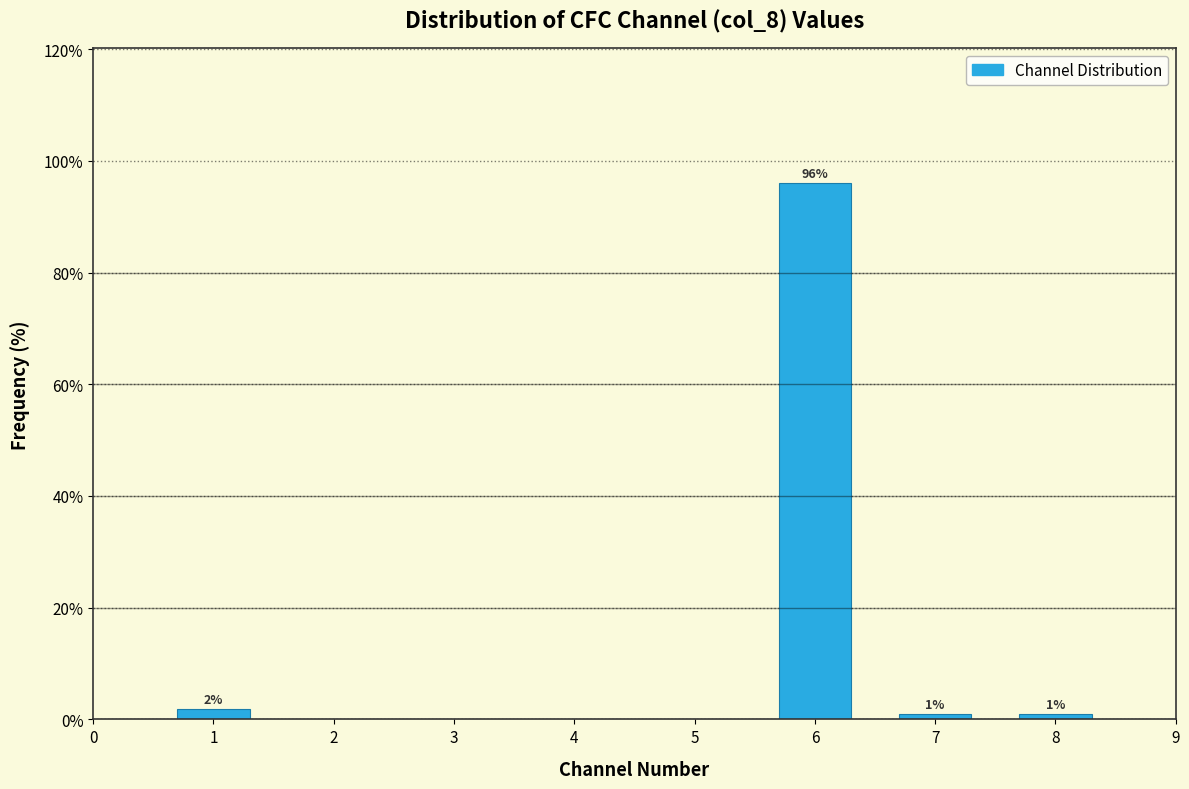

The chart shows a value of 1.0 at 7. True or false?

True